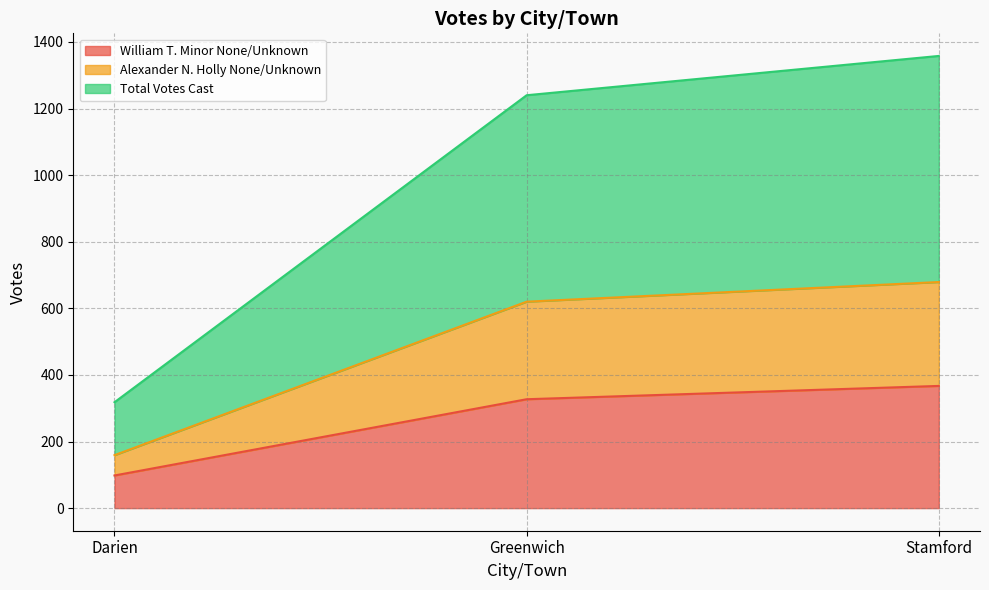

Between Darien and Greenwich, which is larger?

Greenwich